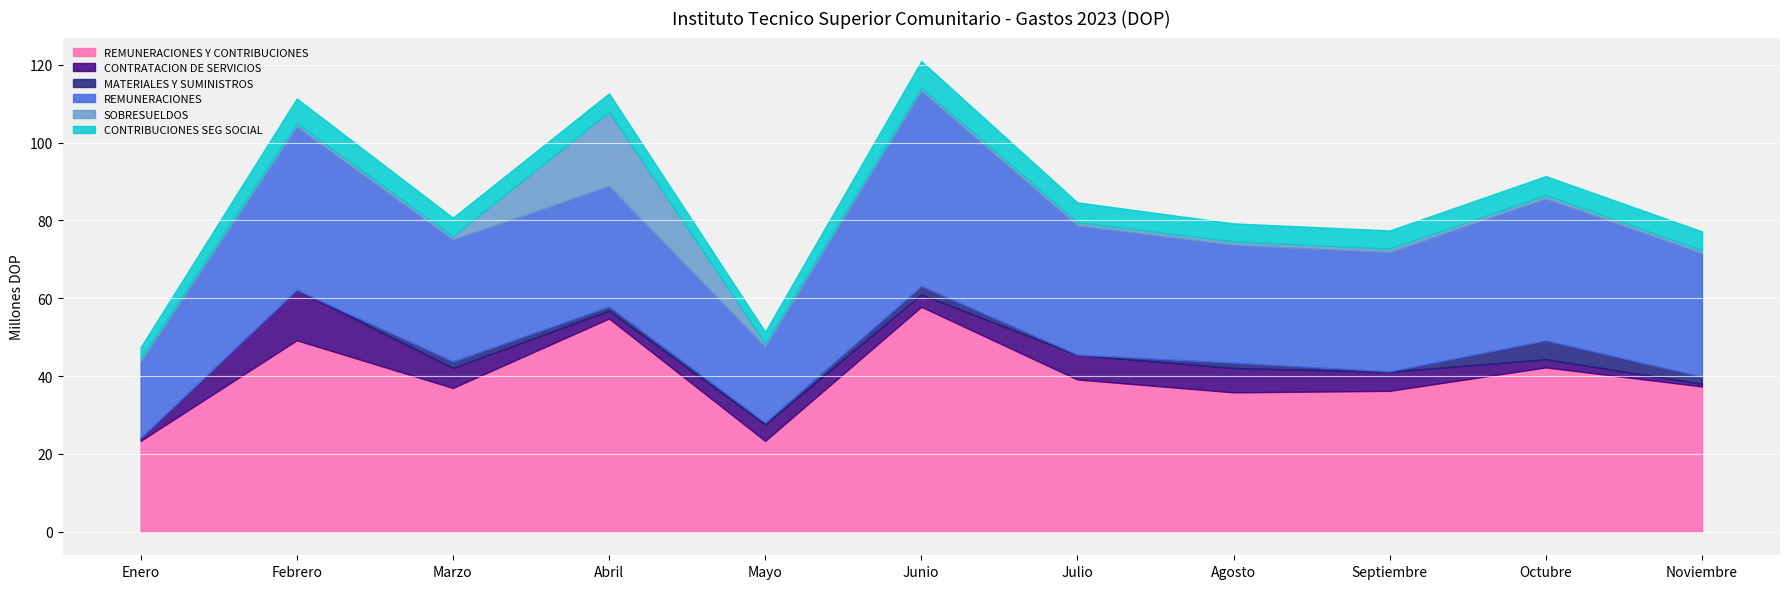

At Abril, list the series in order from smallest to largest.

MATERIALES Y SUMINISTROS, CONTRATACION DE SERVICIOS, CONTRIBUCIONES SEG SOCIAL, SOBRESUELDOS, REMUNERACIONES, REMUNERACIONES Y CONTRIBUCIONES